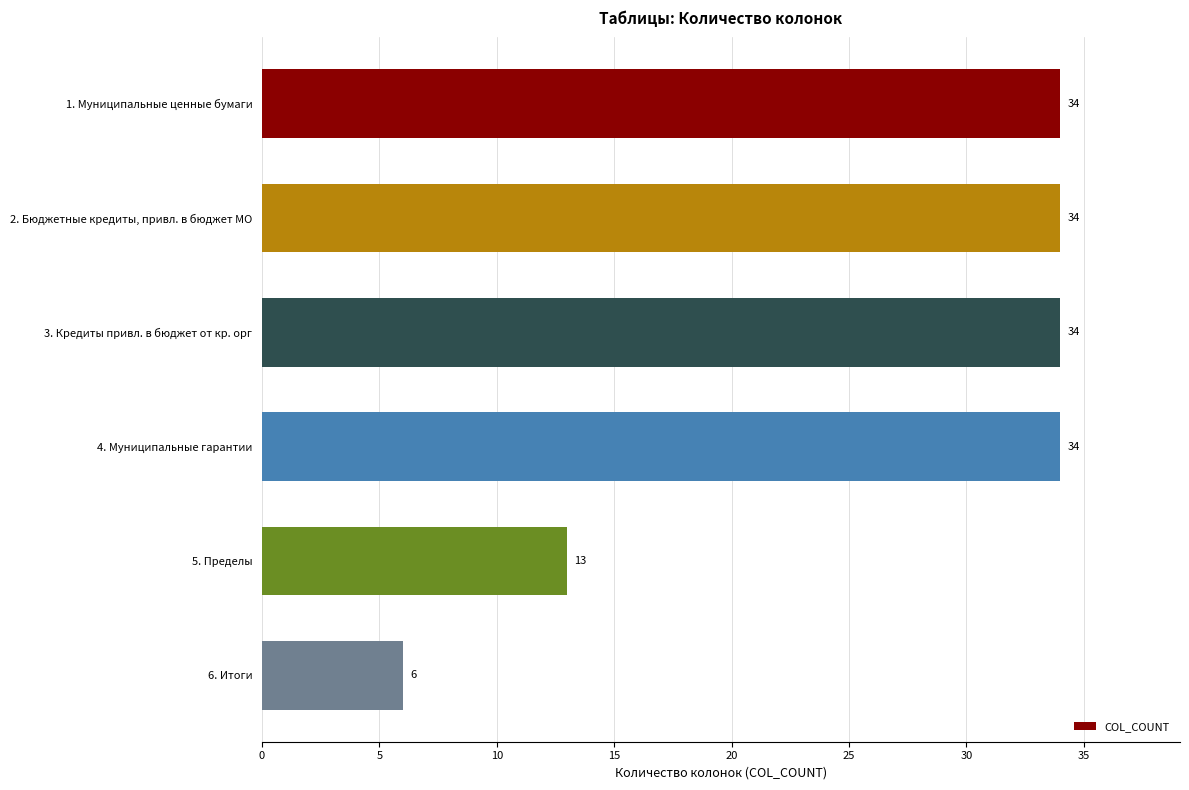

What is the greatest value displayed?

34